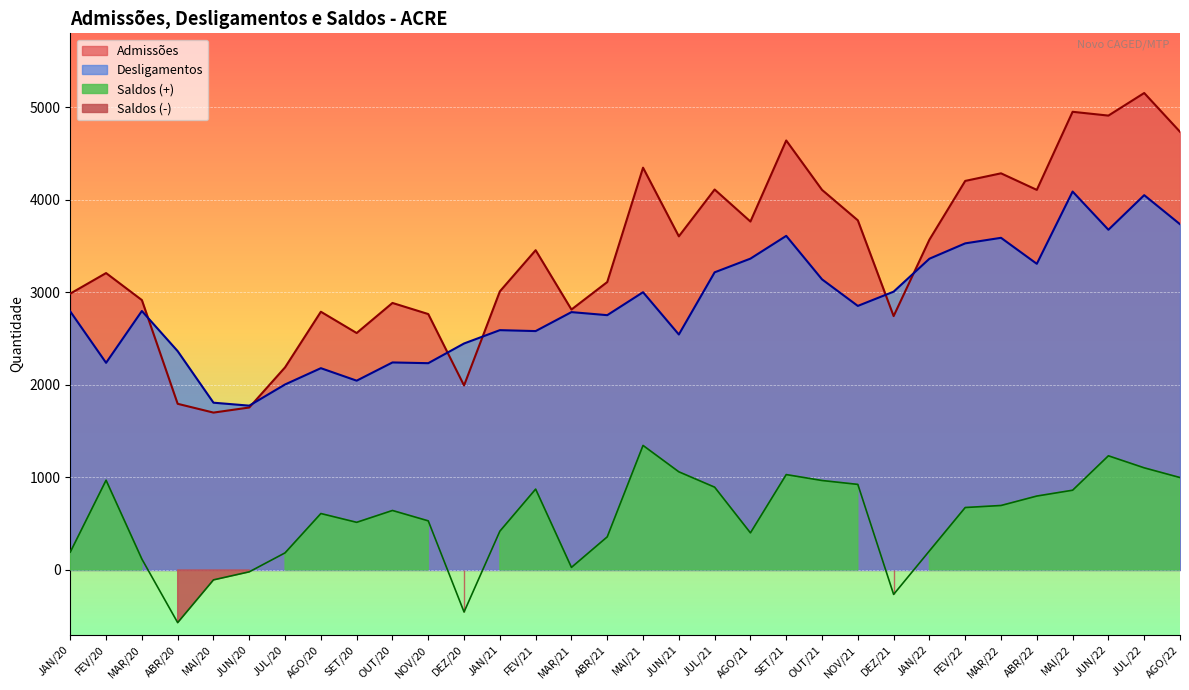

Is the value of Admissões at OUT/21 greater than the value of Saldos at SET/20?

Yes